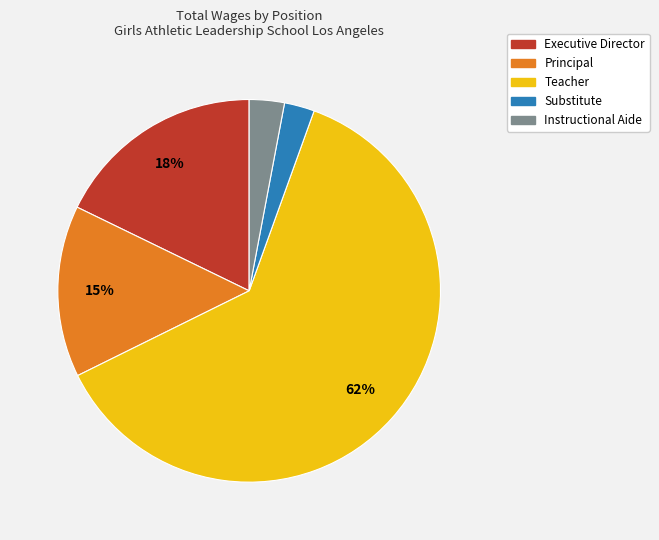

Count the number of slices in the pie.

5